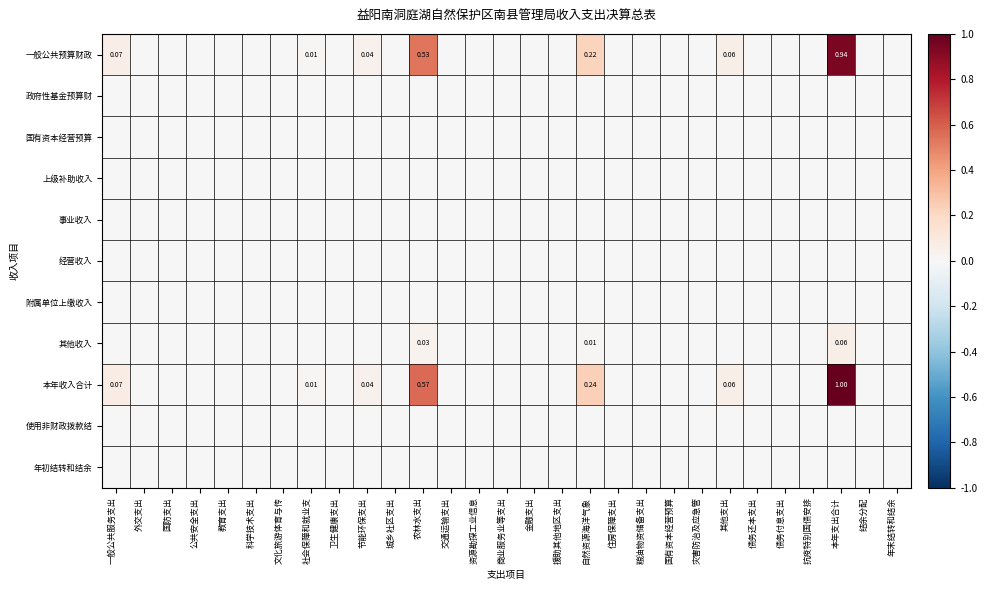

At which label does 一般公共预算财政 reach its minimum?

外交支出